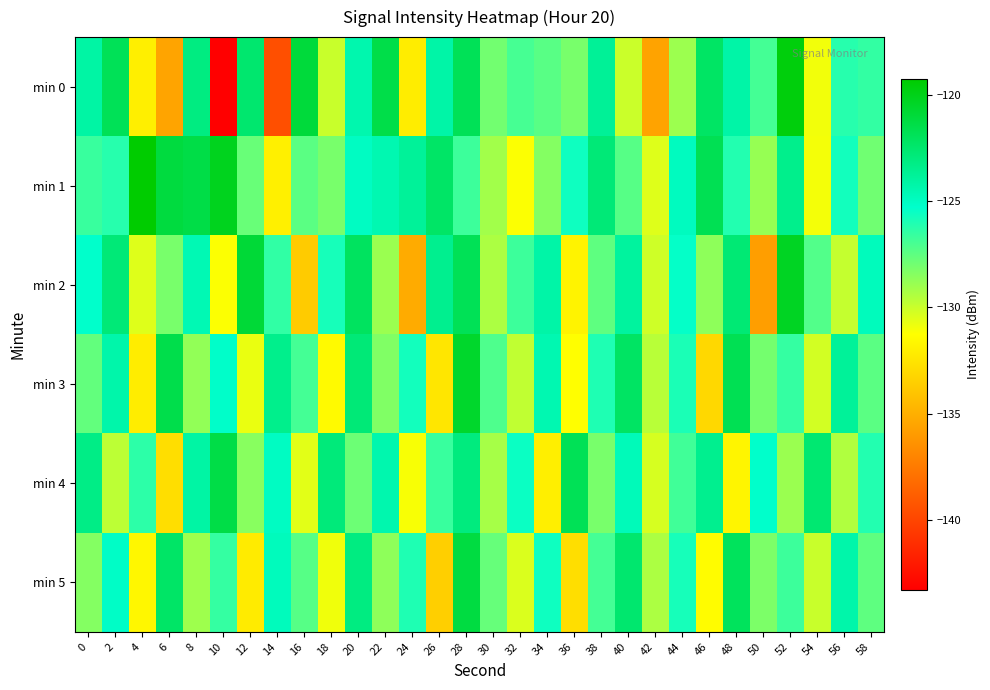

Between 2 and 12, which series saw the biggest shift?

min 5